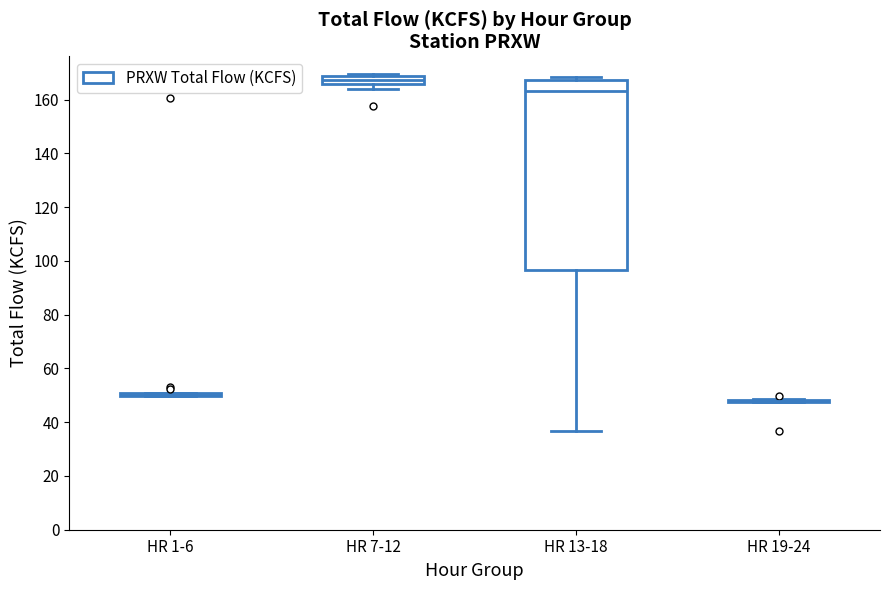

Comparing the boxes themselves (not the whiskers), which one is the tallest?

HR 13-18